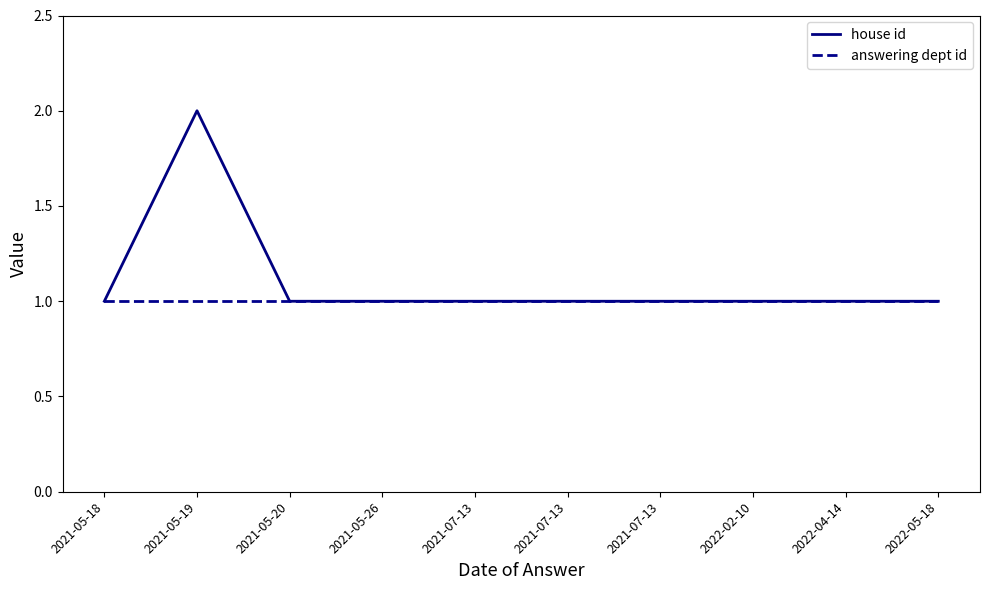

Rank the series by their maximum value, from highest to lowest.

house id, answering dept id